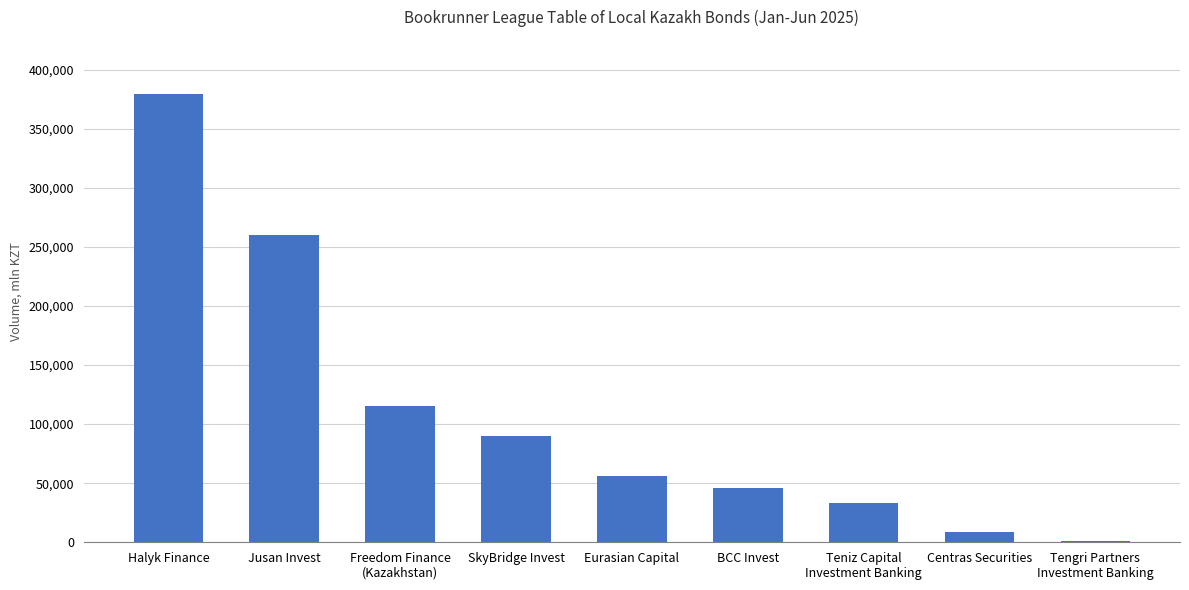

Reading right to left, extract all data points from this chart.

1301.3	8900.0	33387.2	46199.8	55931.0	90000.0	115482.4	259699.2	379667.7